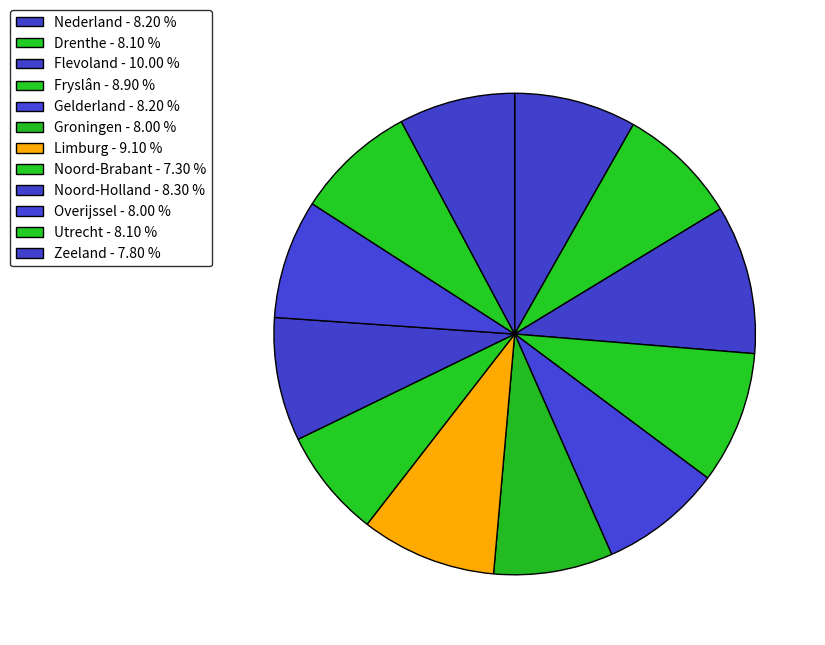

How many slices are in this pie chart?

12